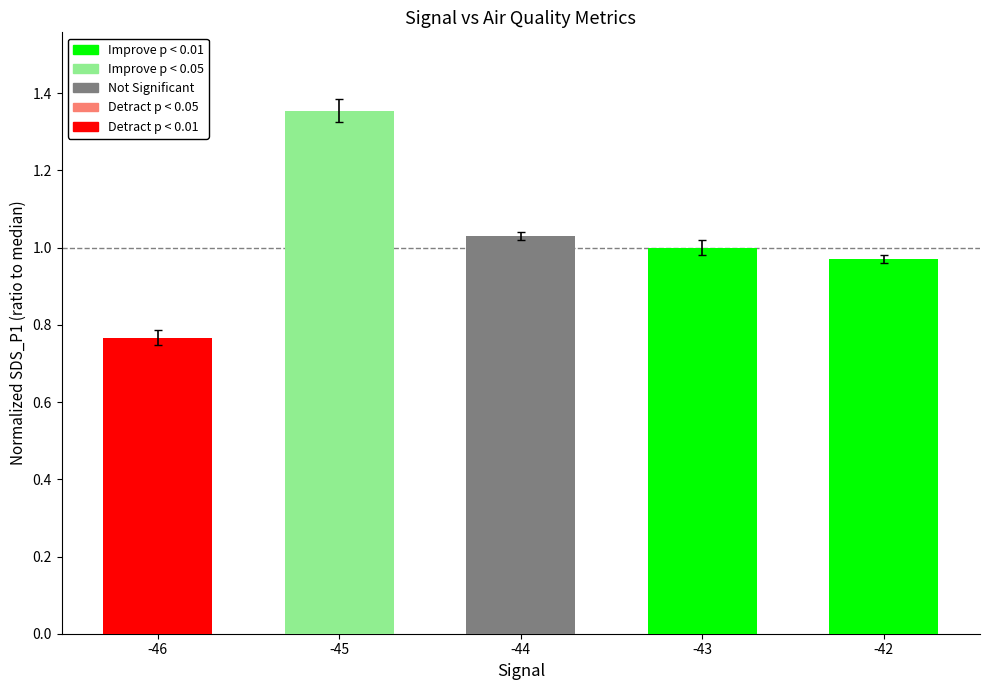

What is the sum of all values?

5.1